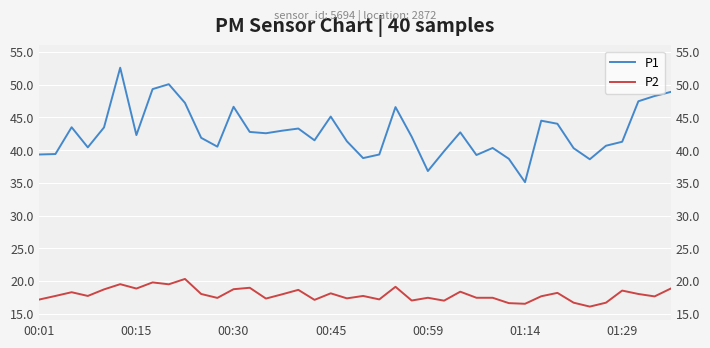

What is the lowest value of the P2 series?

16.1